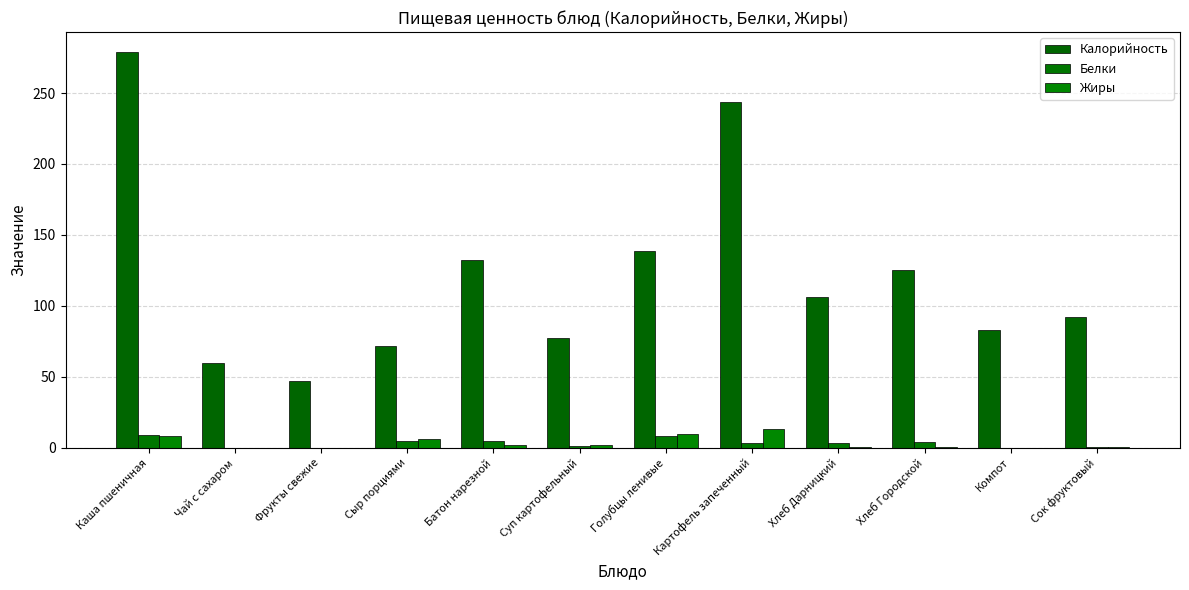

What is the difference between the maximum and minimum values in the Жиры series?

13.2